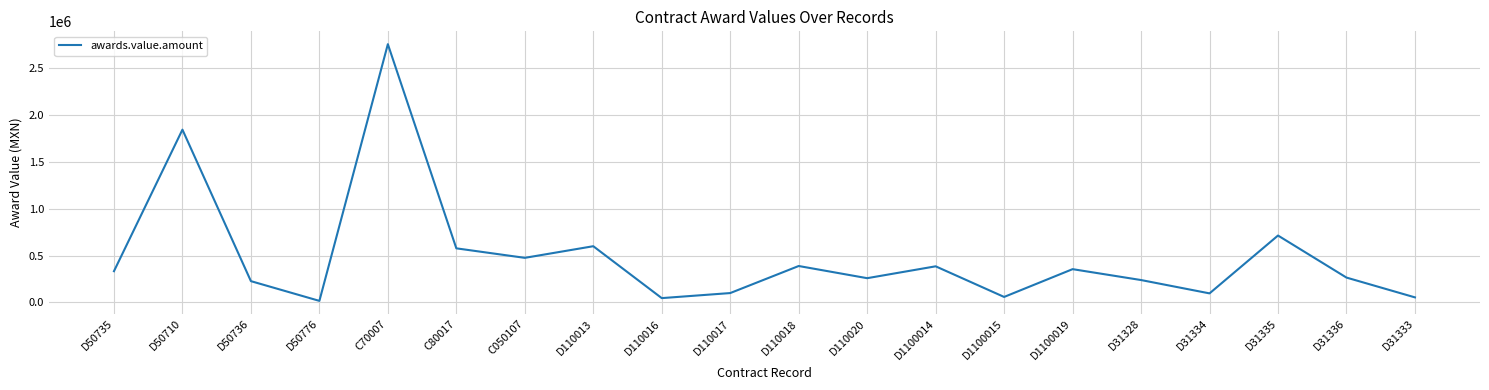

What position from the right is D110020?

9